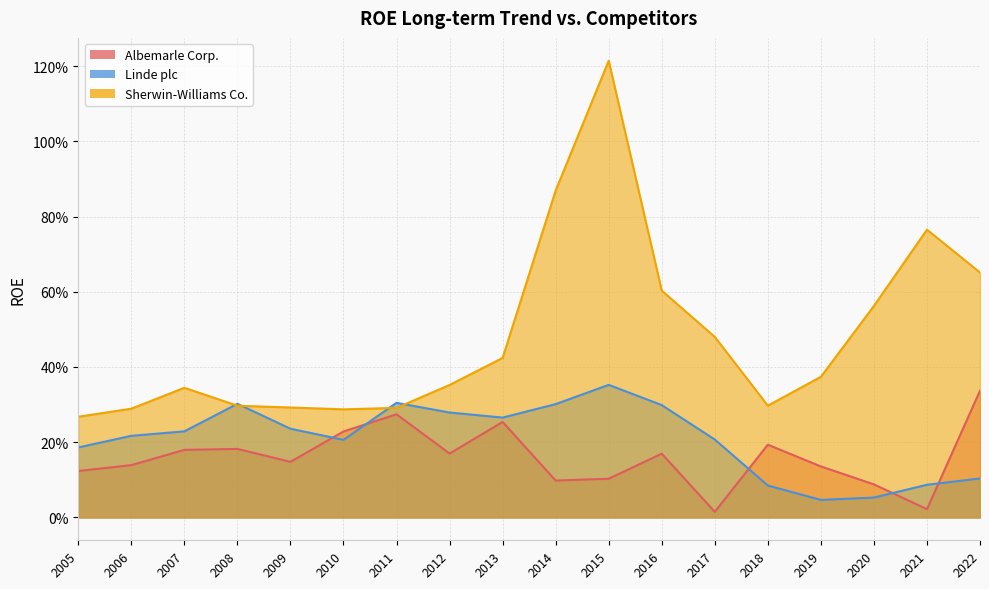

Which series has the largest total across all categories?

Sherwin-Williams Co.